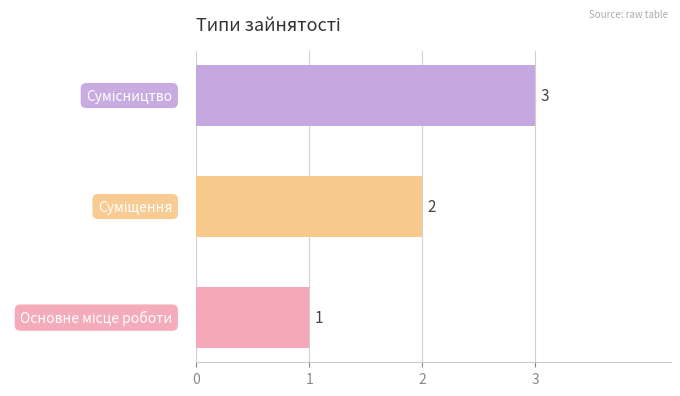

What is the smallest value displayed?

1